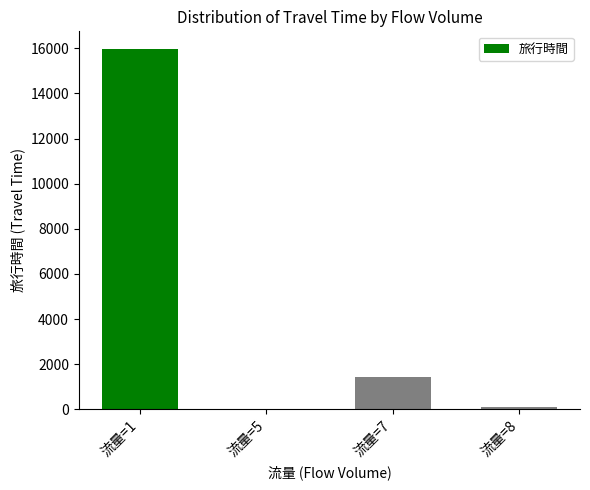

What is the maximum value shown in the chart?

15951